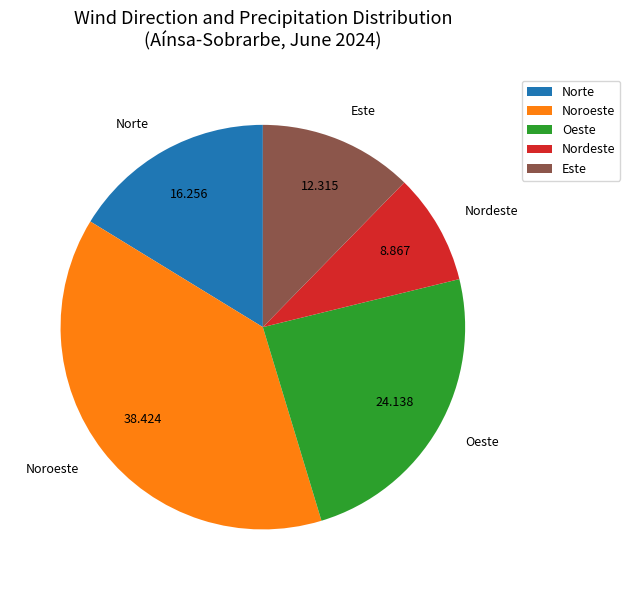

What is the smallest slice in the pie chart?

Nordeste